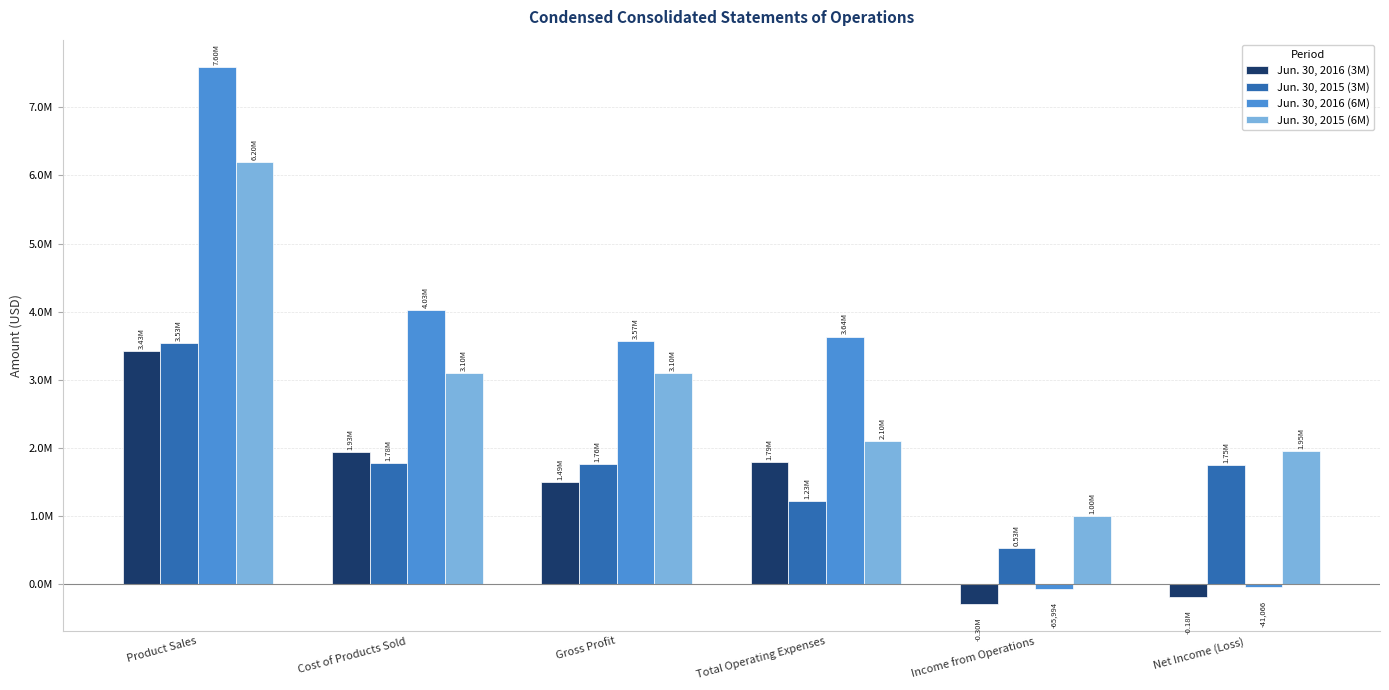

Reading left to right, list all the values displayed in this chart.

Jun. 30, 2016 (3M): Product Sales=3426813	Cost of Products Sold=1934811	Gross Profit=1492002	Total Operating Expenses=1787282	Income from Operations=-295280	Net Income (Loss)=-182409
Jun. 30, 2015 (3M): Product Sales=3533531	Cost of Products Sold=1775160	Gross Profit=1758371	Total Operating Expenses=1225376	Income from Operations=532995	Net Income (Loss)=1751230
Jun. 30, 2016 (6M): Product Sales=7599124	Cost of Products Sold=4029709	Gross Profit=3569415	Total Operating Expenses=3635409	Income from Operations=-65994	Net Income (Loss)=-41066
Jun. 30, 2015 (6M): Product Sales=6202789	Cost of Products Sold=3099413	Gross Profit=3103376	Total Operating Expenses=2104298	Income from Operations=999078	Net Income (Loss)=1954234